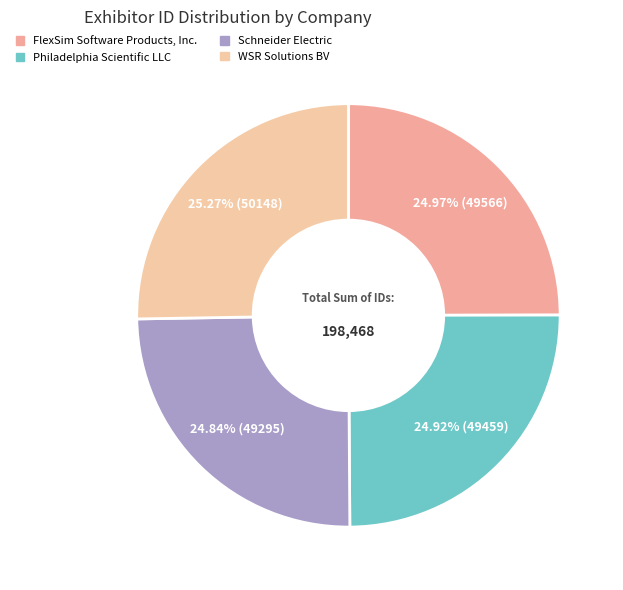

To the nearest percent, what percentage of the pie is WSR Solutions BV?

25%